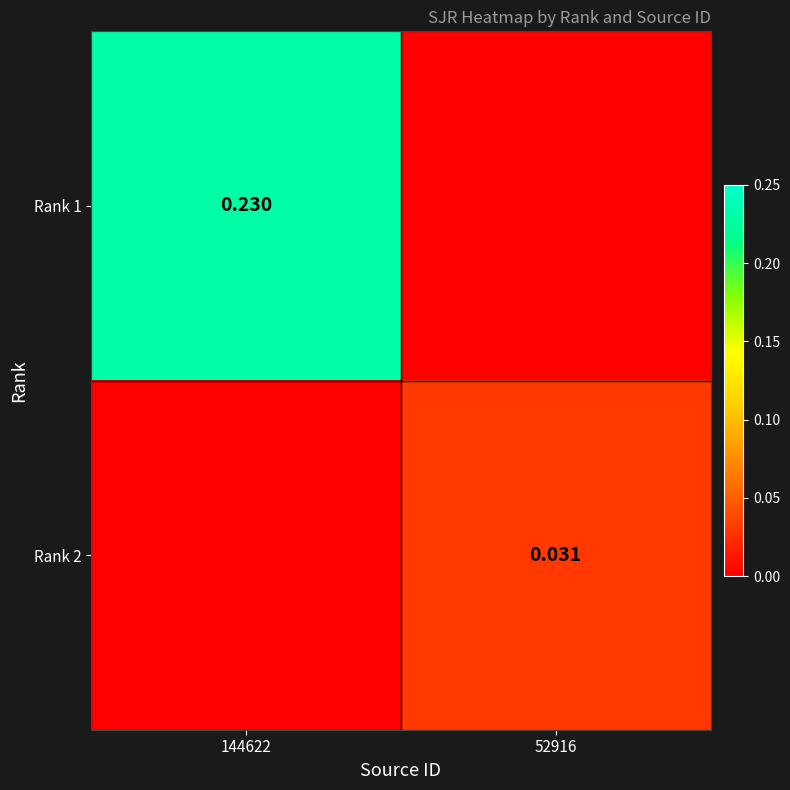

Is the value of Rank 2 at 52916 greater than the value of Rank 1 at 144622?

No